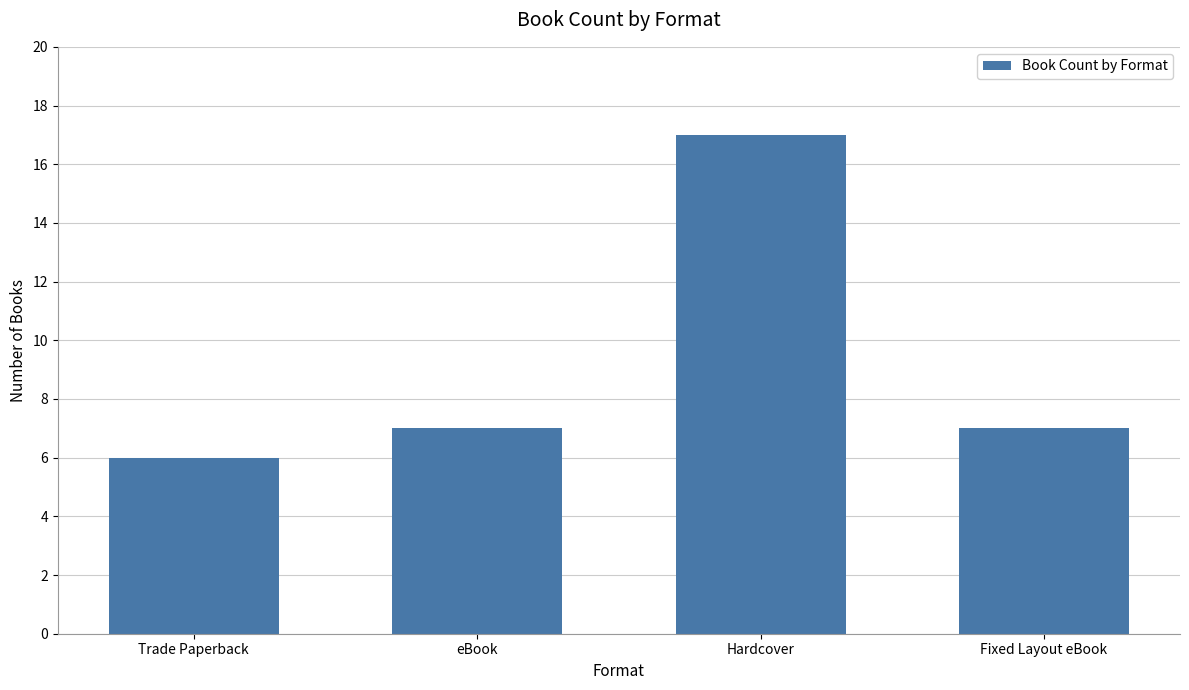

The value at eBook is 7. True or false?

True